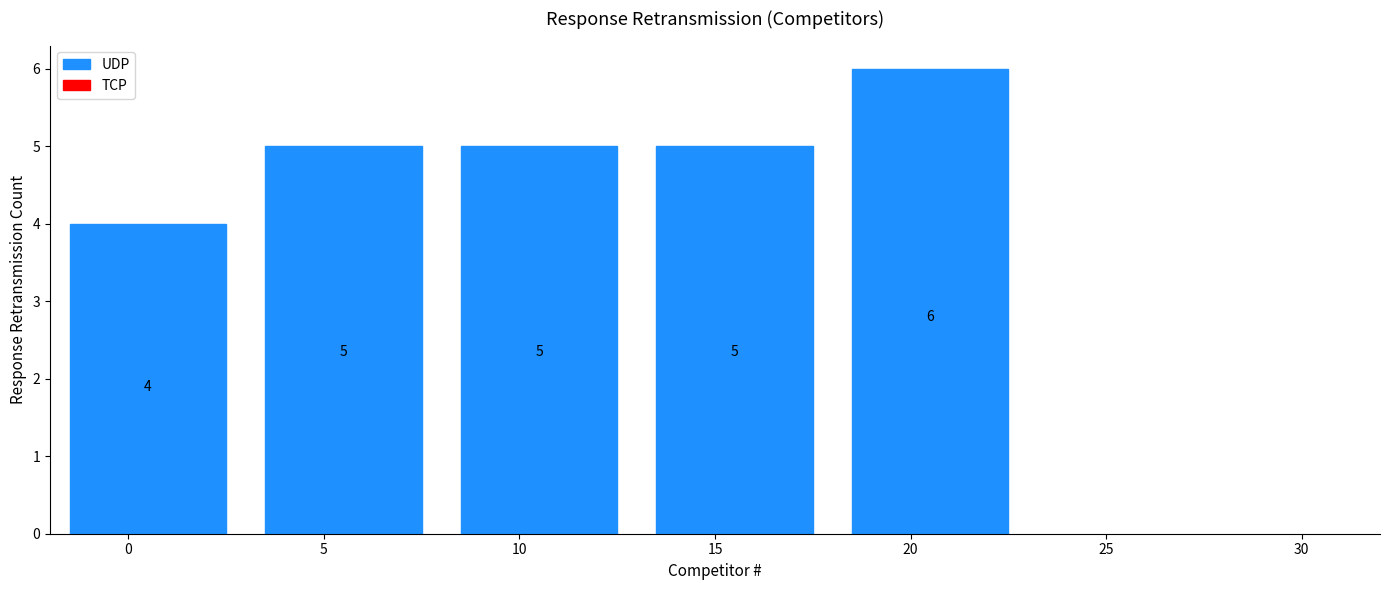

Reading left to right, what are all the values shown in this chart?

0=4	5=5	10=5	15=5	20=6